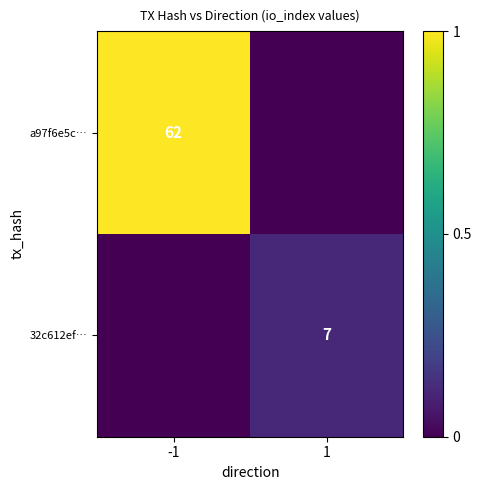

The value of a97f6e5c… at -1 is 24. True or false?

False